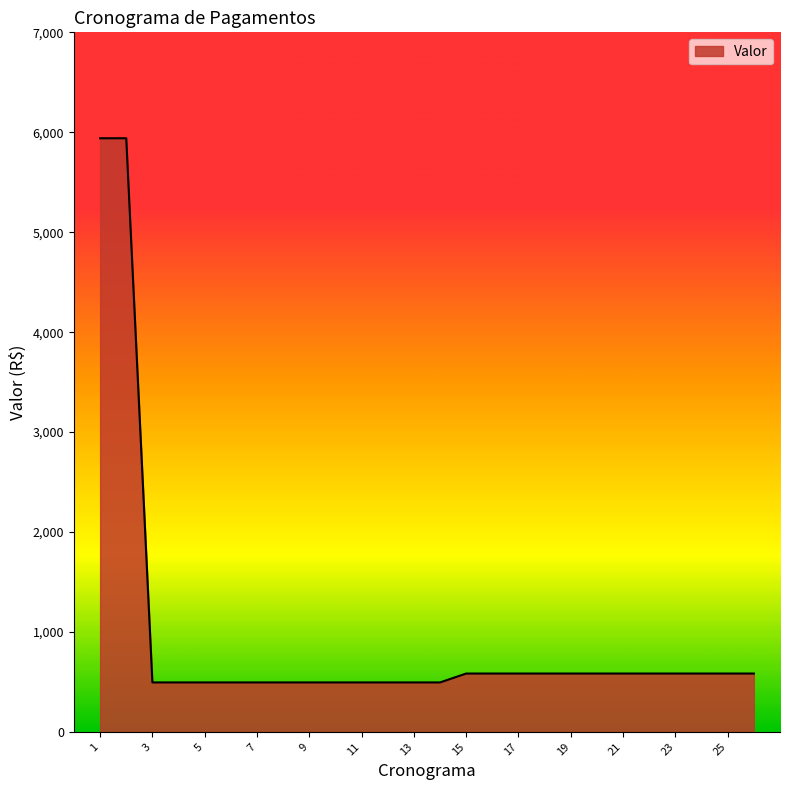

What is the maximum value shown in the chart?

5940.0